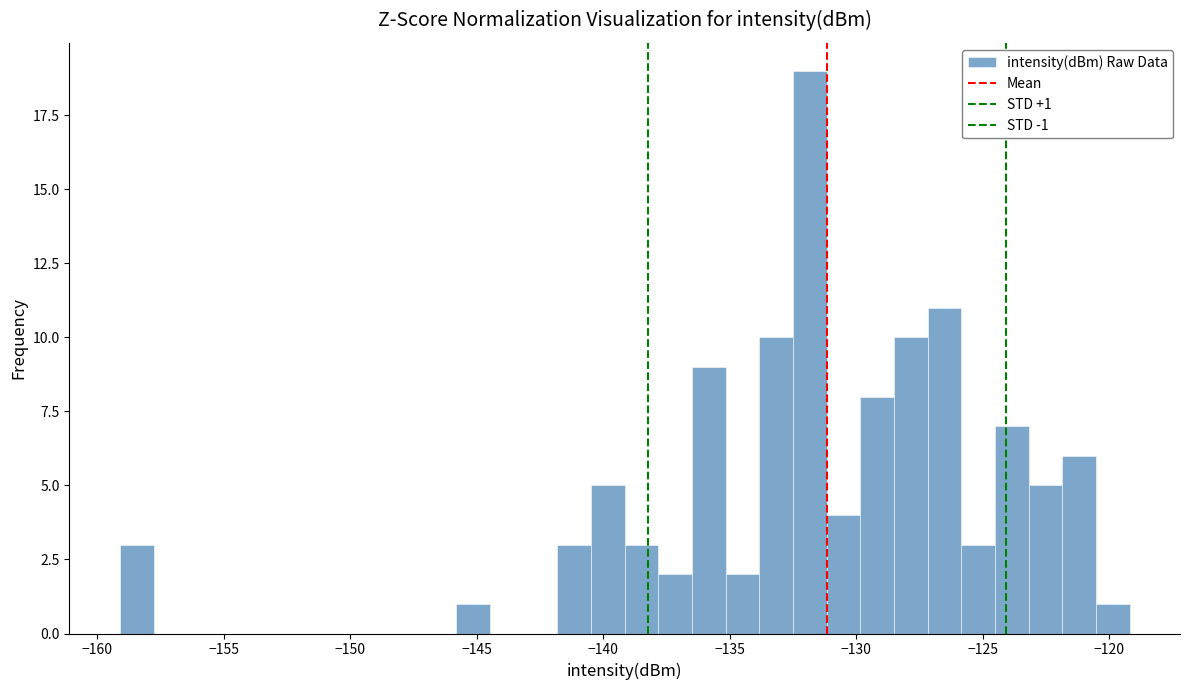

Read against the x-axis, roughly where is the centre of the tallest bar?

-132.0